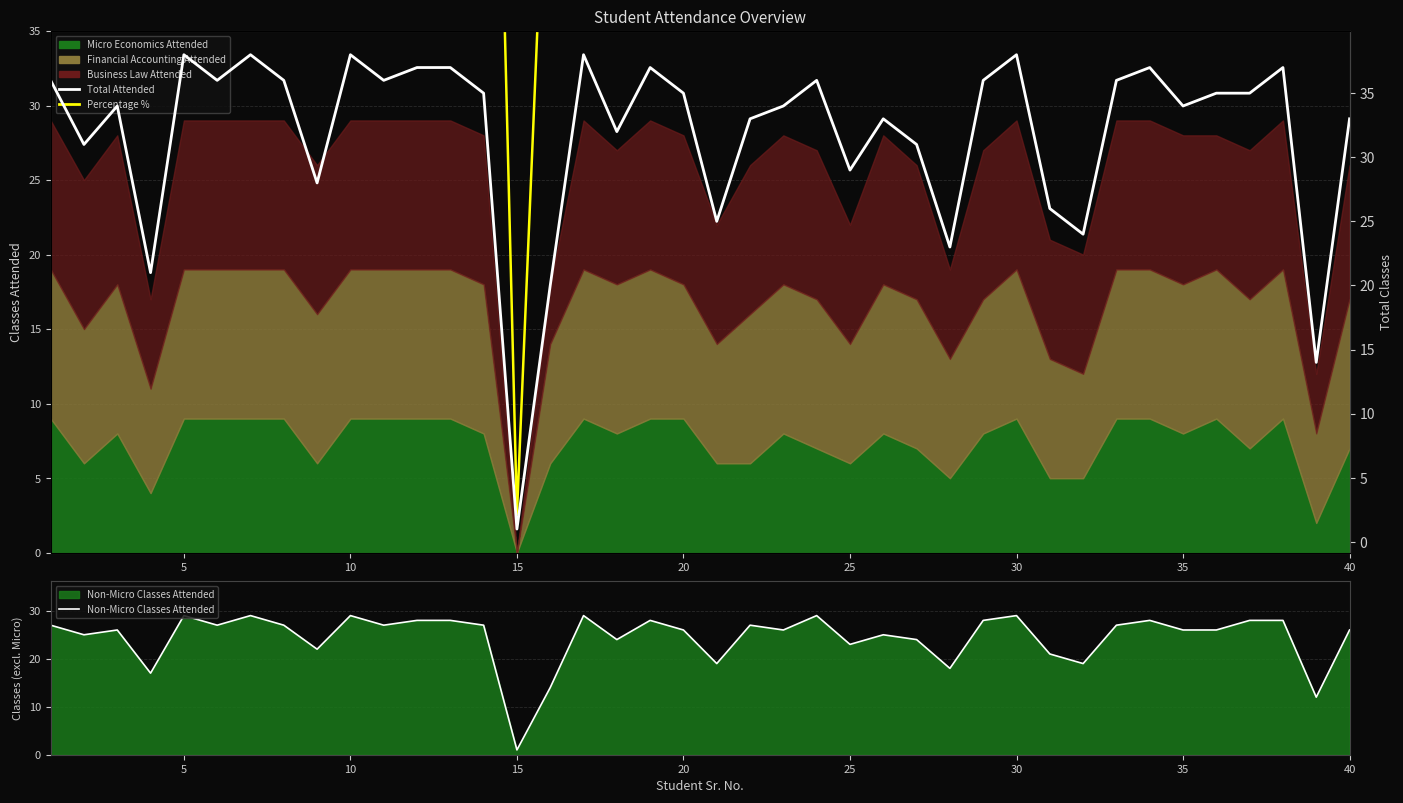

True or false: Percentage % has a value of 86.5 at 17.

True